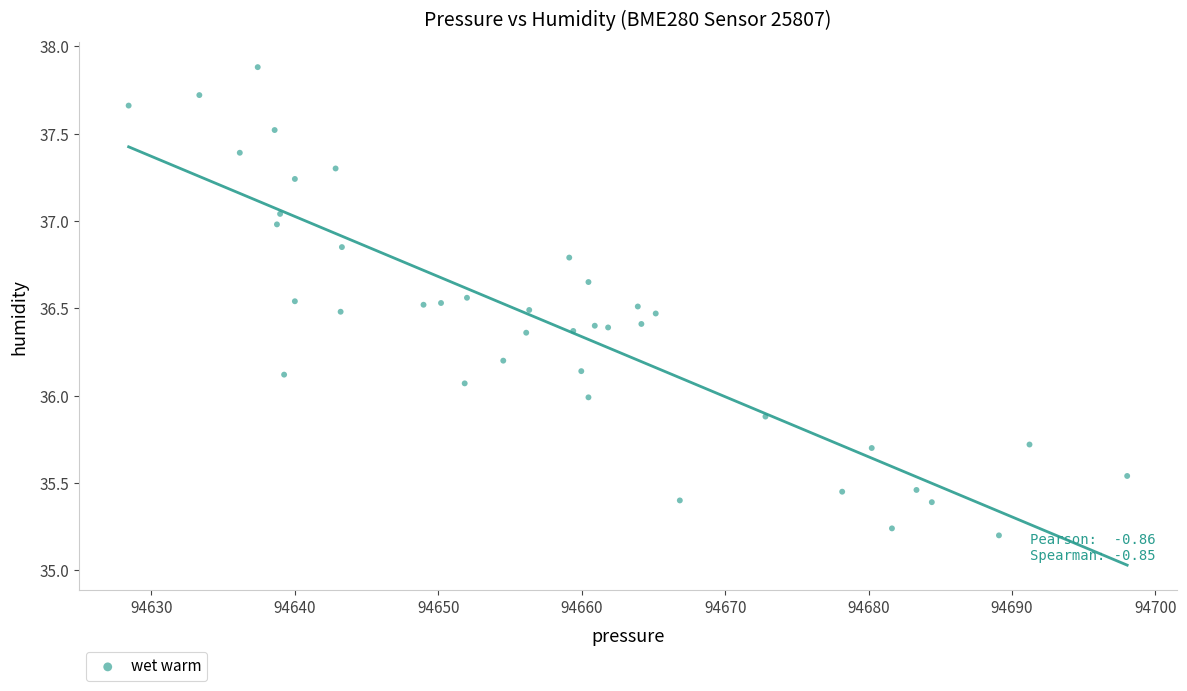

What is the range of X values (max minus min)?

69.6